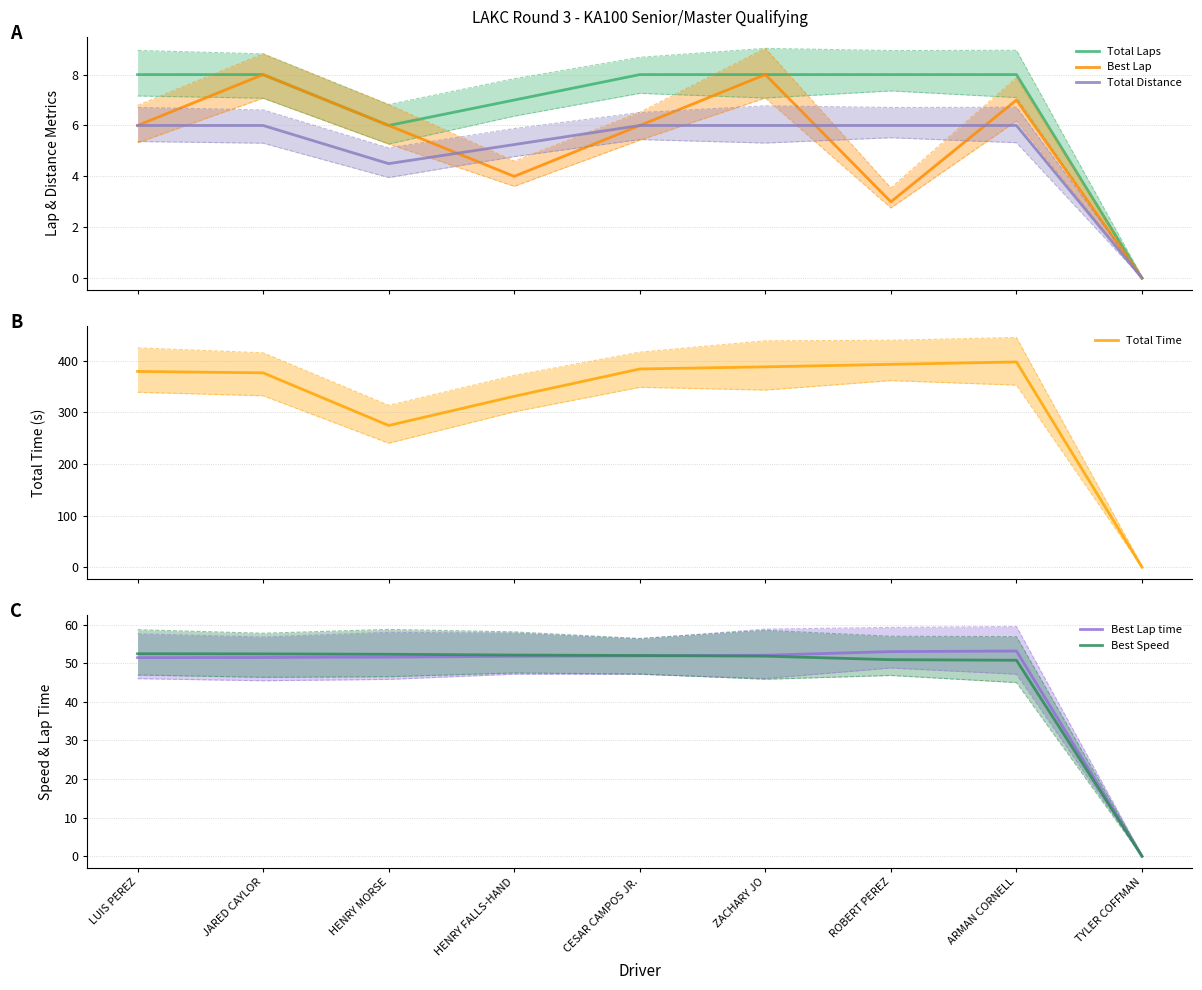

How many Best Lap values are between 4 and 7?

5